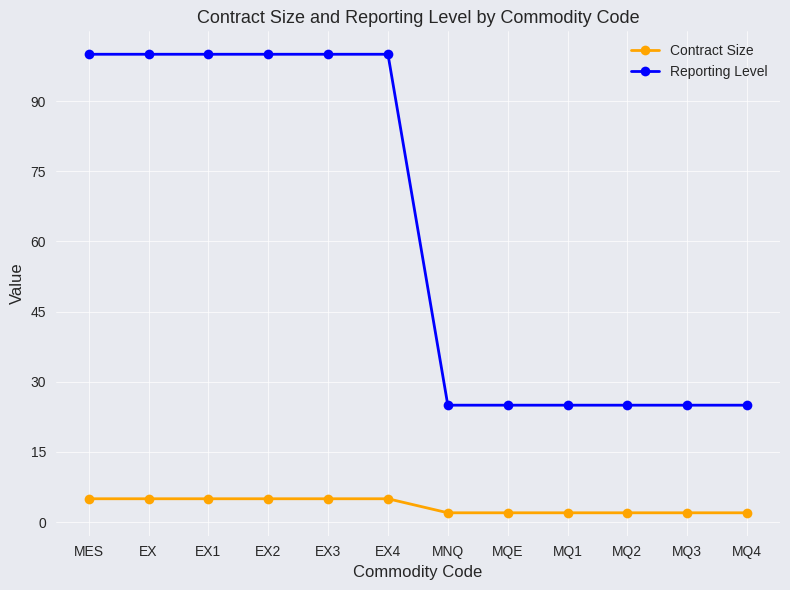

What is the greatest value displayed?

100